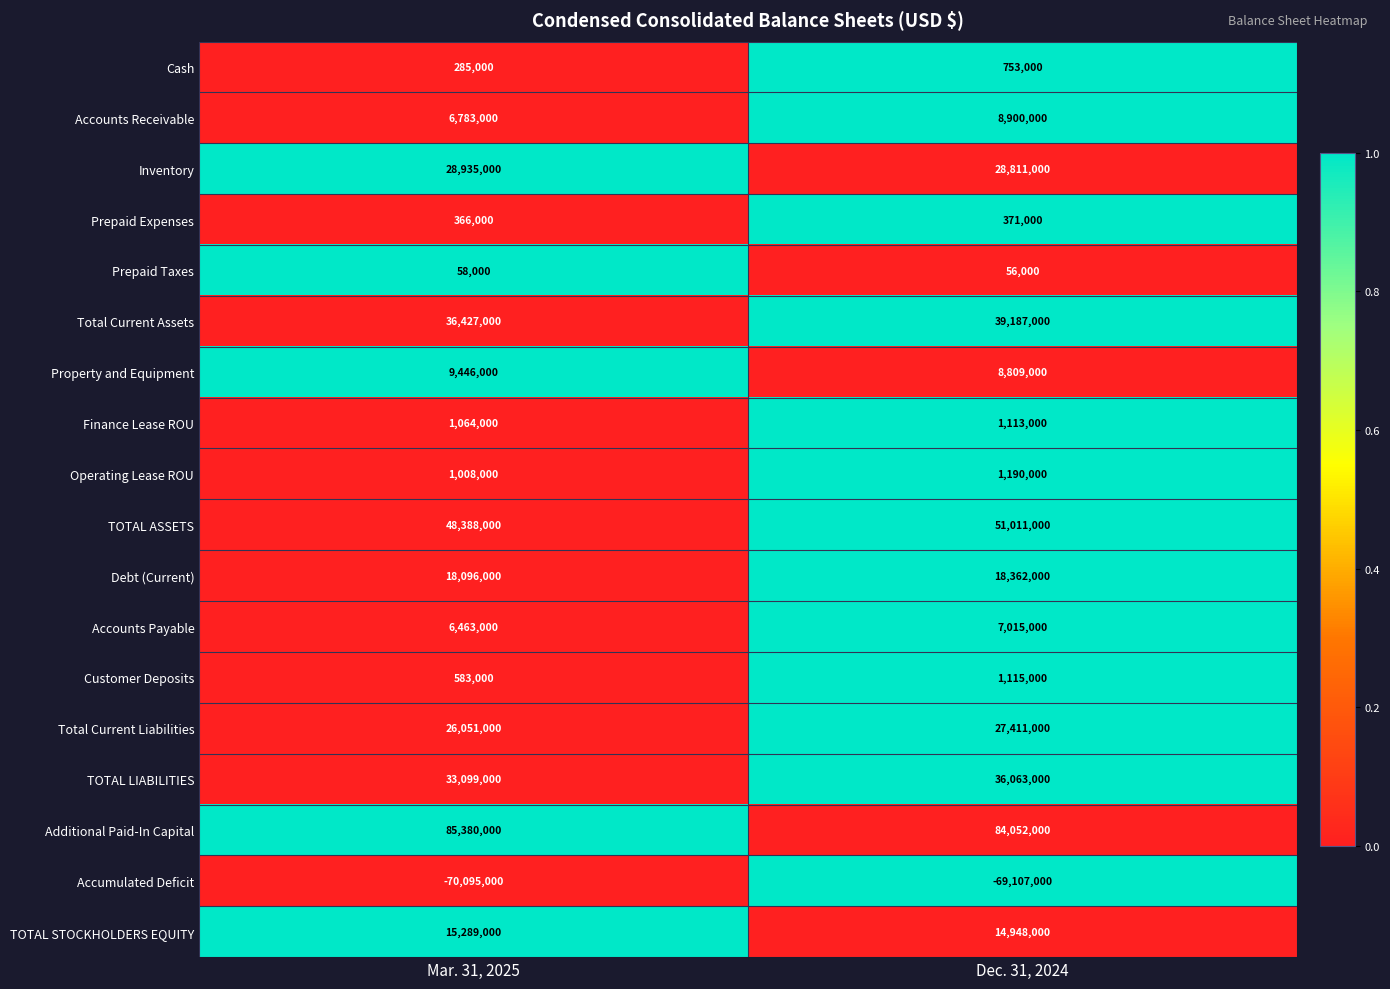

At which label is Debt (Current) closest to 18229000?

Mar. 31, 2025